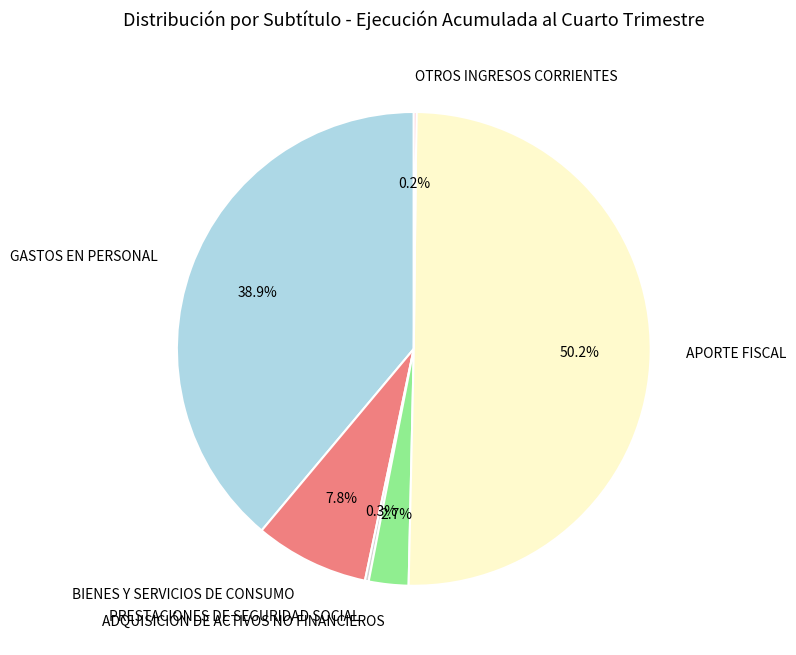

What is the largest slice in the pie chart?

APORTE FISCAL